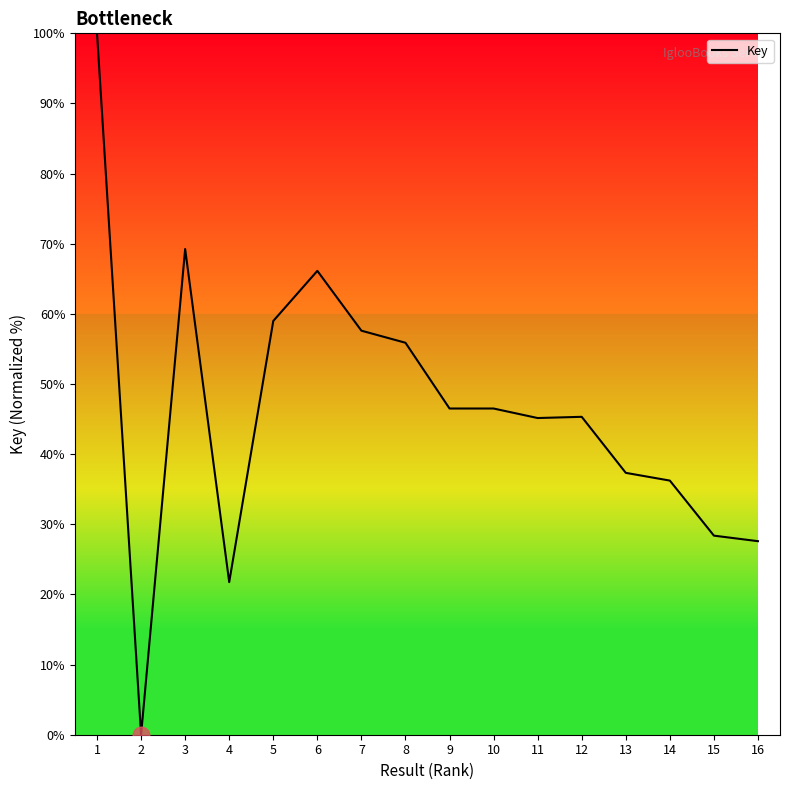

At which category does the data reach its first local valley?

2